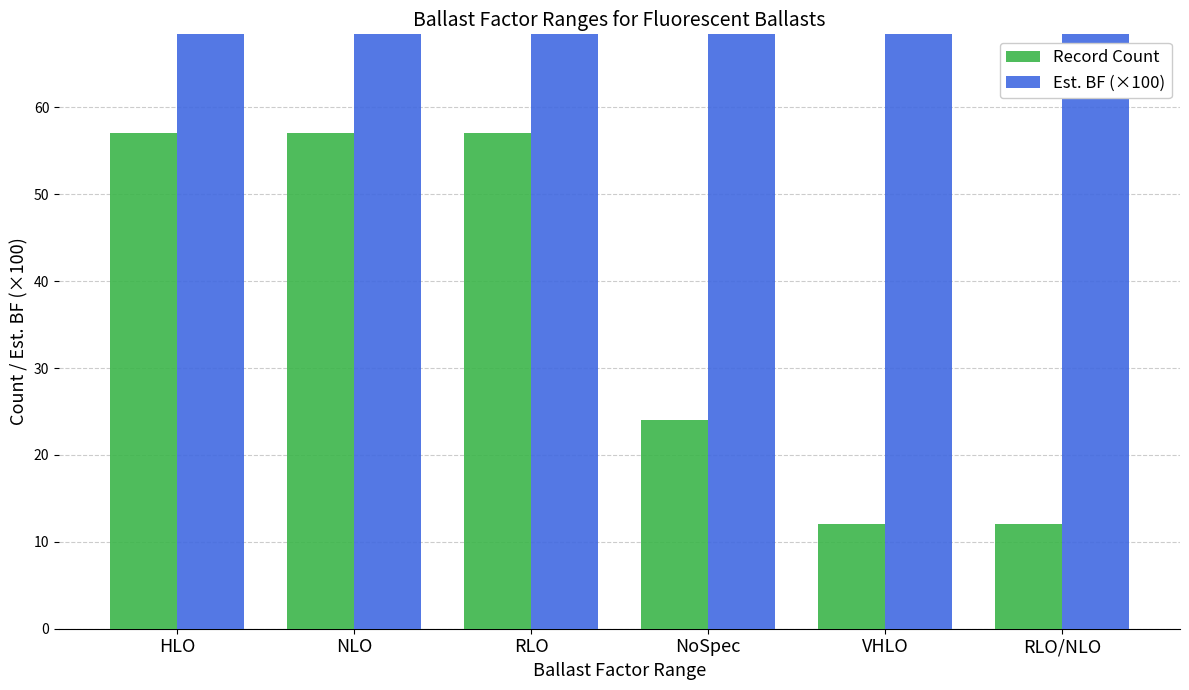

True or false: Record Count has a value of 20.3 at VHLO.

False